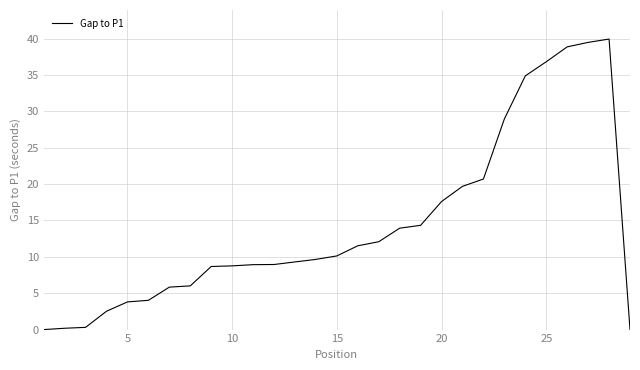

What is the maximum value shown in the chart?

39.9